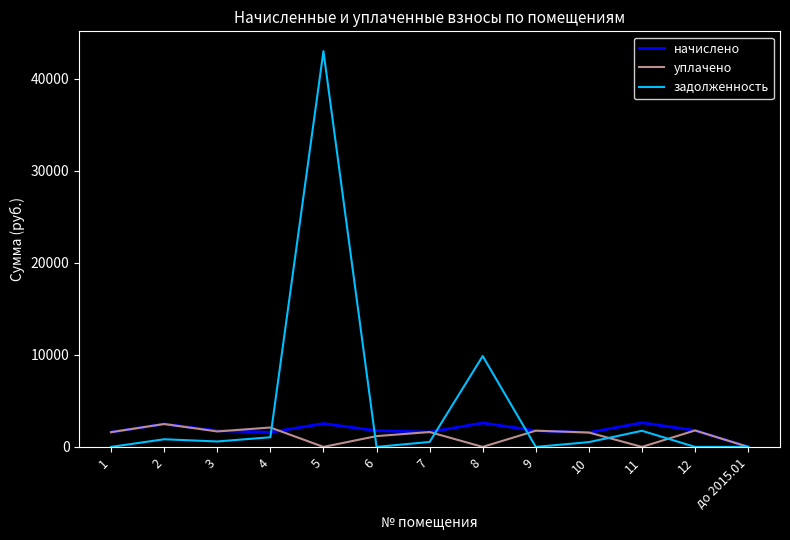

What are all the series names shown in the legend?

начислено, уплачено, задолженность